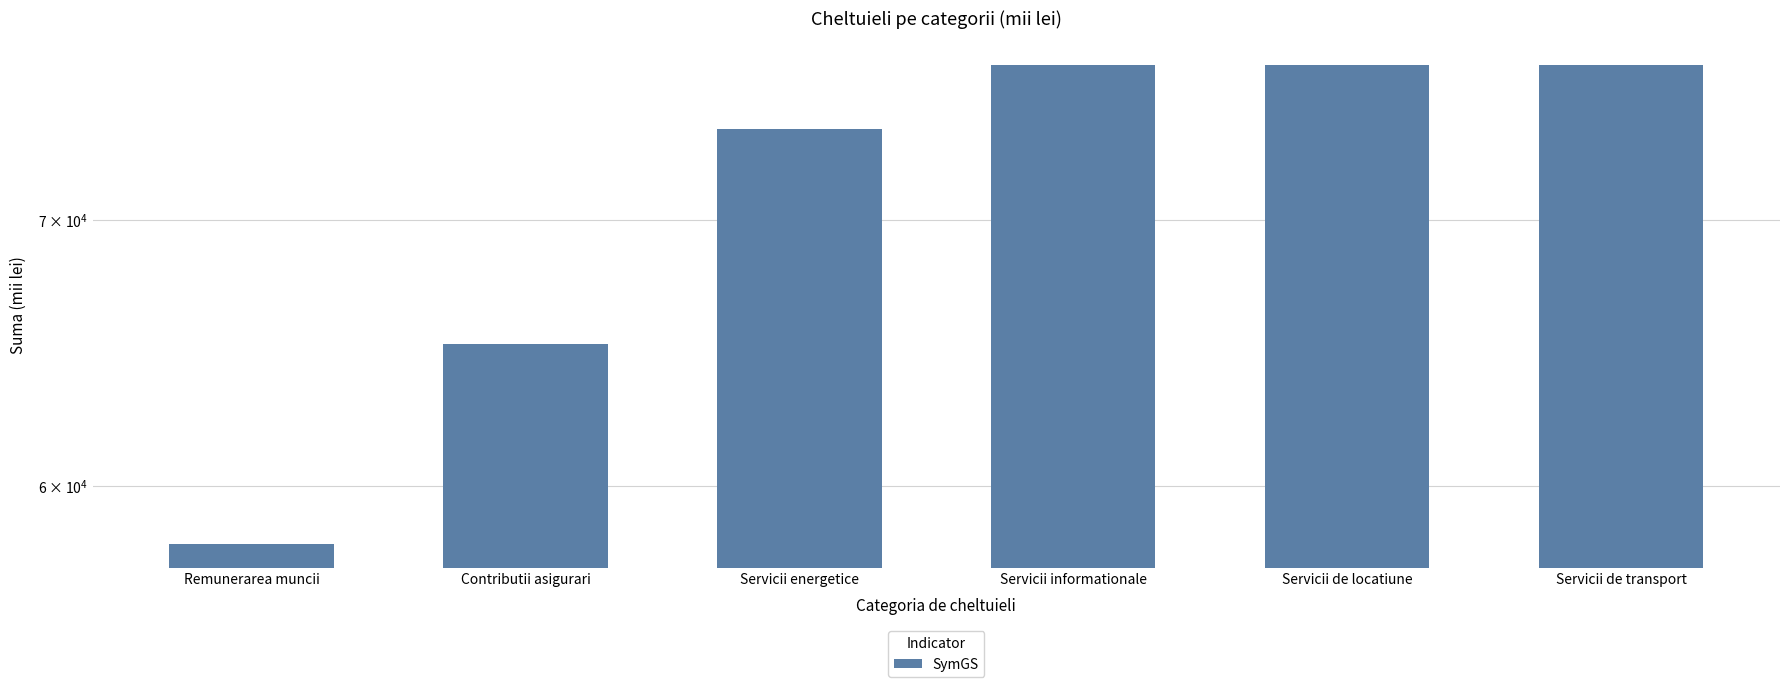

What is the sum of the values at Servicii de transport and Servicii energetice?

150426.1